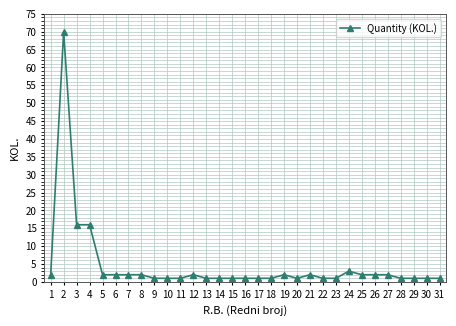

What is the minimum value shown in the chart?

1